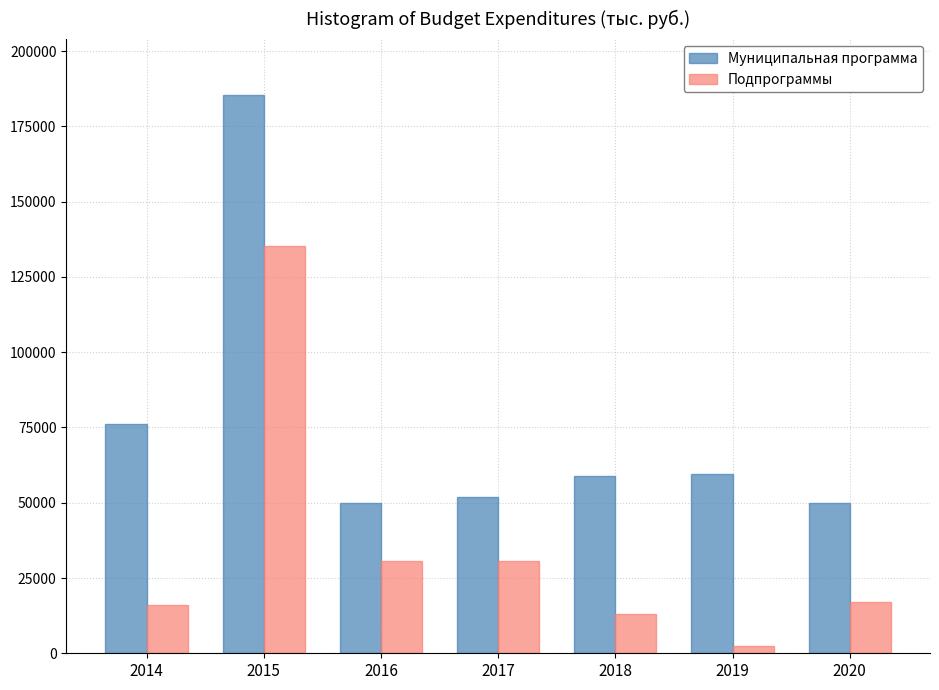

Rank the series by their maximum value, from lowest to highest.

Подпрограммы, Муниципальная программа